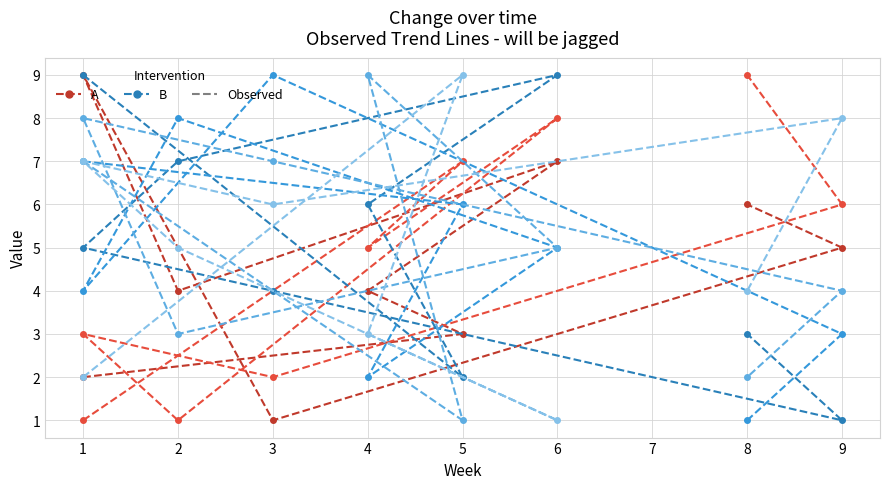

What is the smallest value displayed?

1